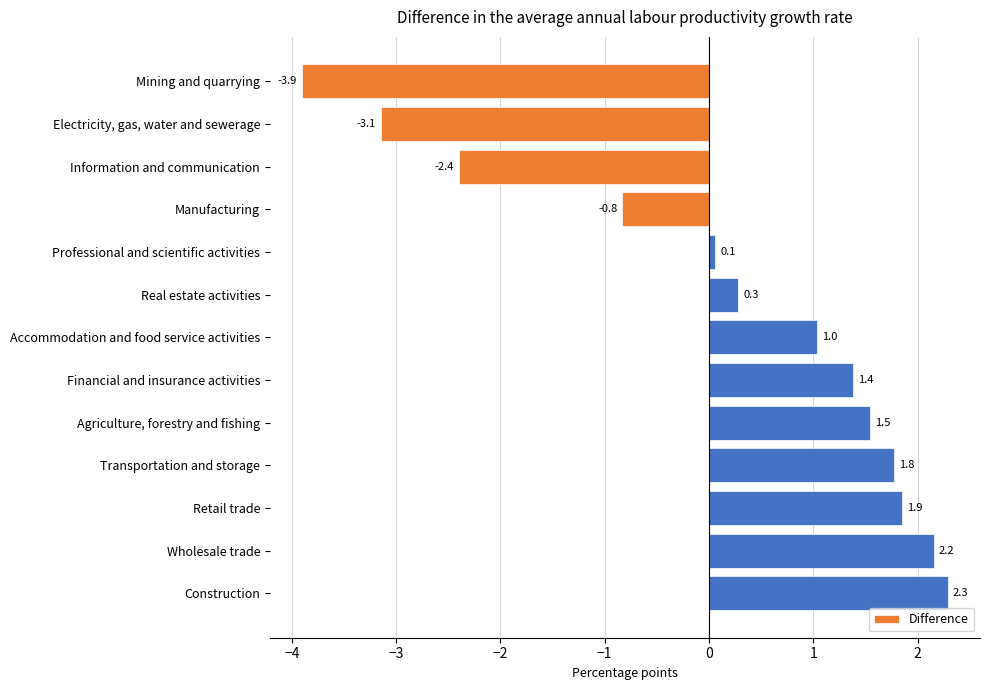

Reading top to bottom, extract all data points from this chart.

-3.9	-3.1	-2.4	-0.8	0.1	0.3	1.0	1.4	1.5	1.8	1.9	2.2	2.3